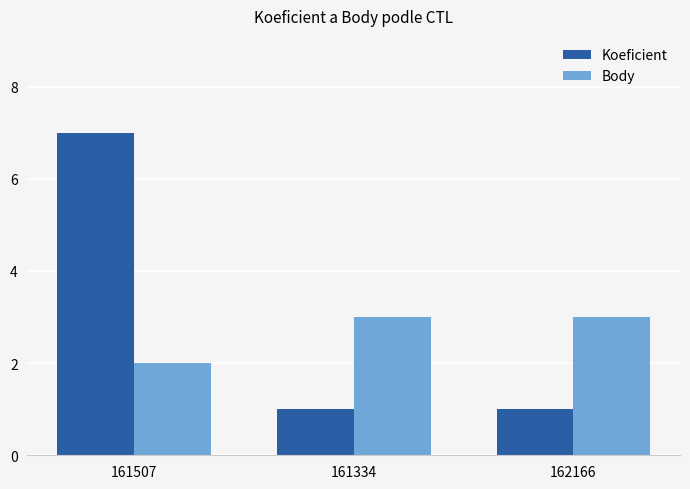

What is the highest value of the Koeficient series?

7